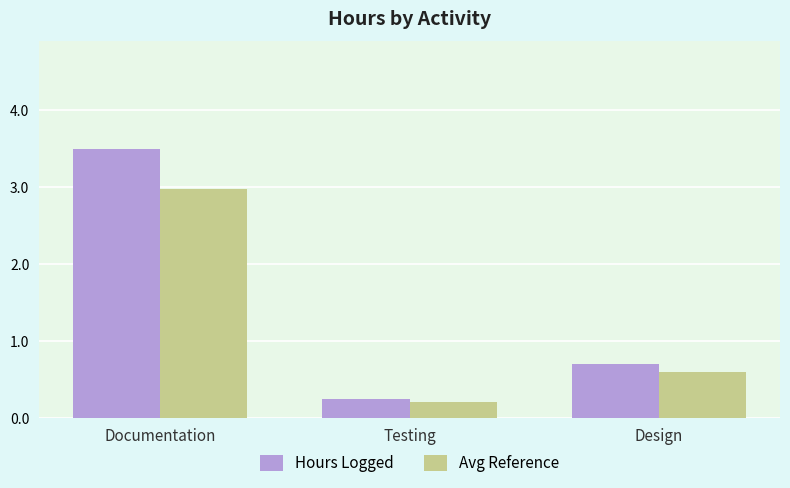

Which series has the largest range (max minus min)?

Hours Logged